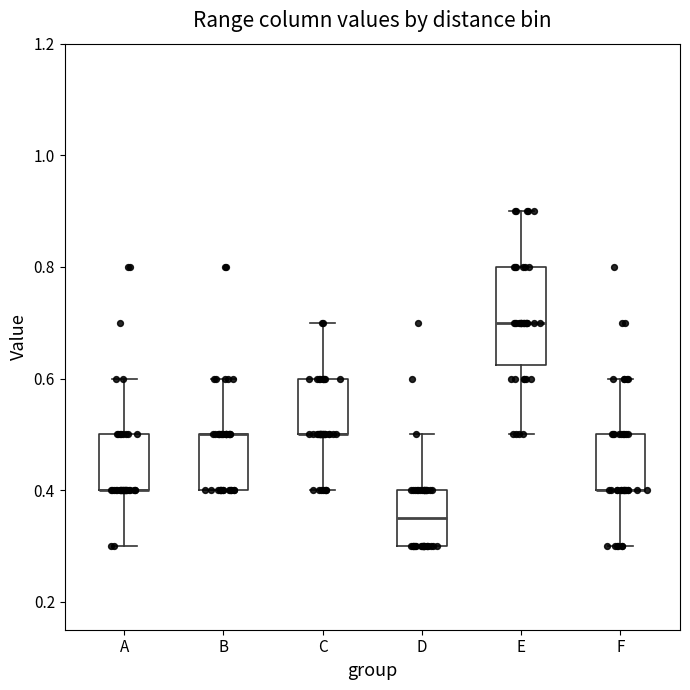

Reading left to right, read every box against the y-axis: the position of its median line, the range the box covers, and the ends of its whiskers. The values are not printed on the chart, so give them approximately, as read against the axis.

A: median 0.40 (drawn on the box's lower edge), box 0.40 to 0.50, whiskers 0.30 to 0.60
B: median 0.50 (drawn on the box's upper edge), box 0.40 to 0.50, whiskers 0.40 to 0.60
C: median 0.50 (drawn on the box's lower edge), box 0.50 to 0.60, whiskers 0.40 to 0.70
D: median 0.36, box 0.30 to 0.40, whiskers 0.30 to 0.50
E: median 0.70, box 0.62 to 0.80, whiskers 0.50 to 0.90
F: median 0.40 (drawn on the box's lower edge), box 0.40 to 0.50, whiskers 0.30 to 0.60